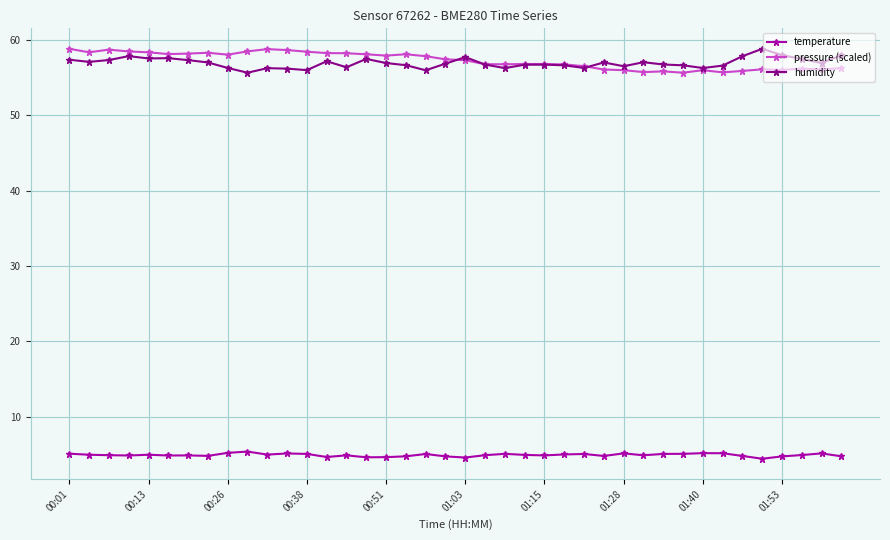

True or false: temperature and pressure (scaled) cross at least once.

False